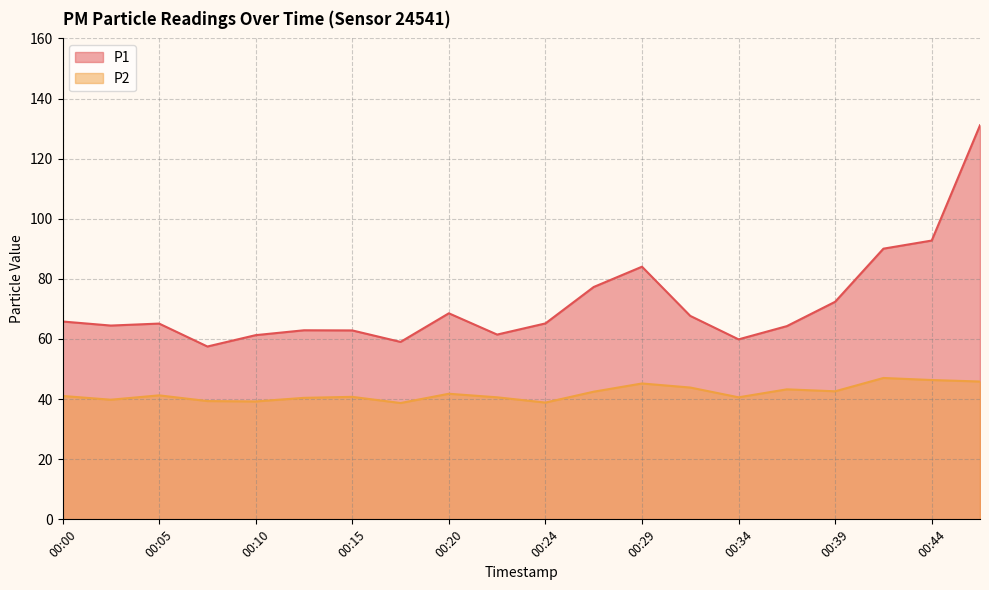

What is the total value across all series at 00:10?

100.5